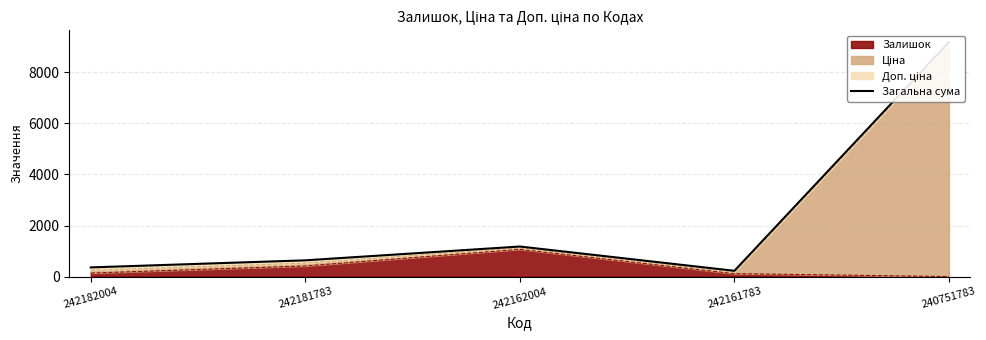

True or false: Залишок has a value of 139 at 242182004.

True